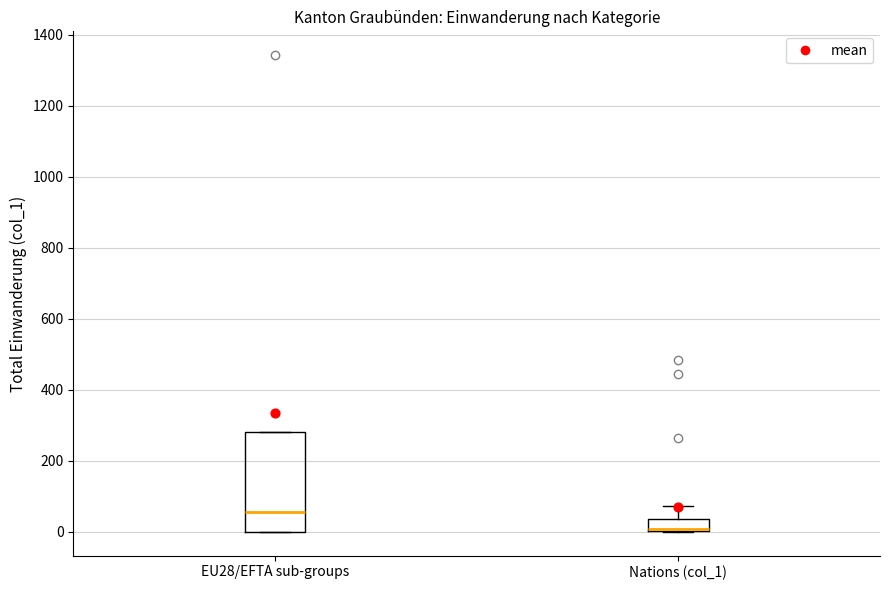

Reading left to right, read every box against the y-axis: the position of its median line, the range the box covers, and the ends of its whiskers. The values are not printed on the chart, so give them approximately, as read against the axis.

EU28/EFTA sub-groups: median 60, box 0 to 280, whiskers 0 to 280
Nations (col_1): median 0 (drawn on the box's lower edge), box 0 to 40, whiskers 0 to 80